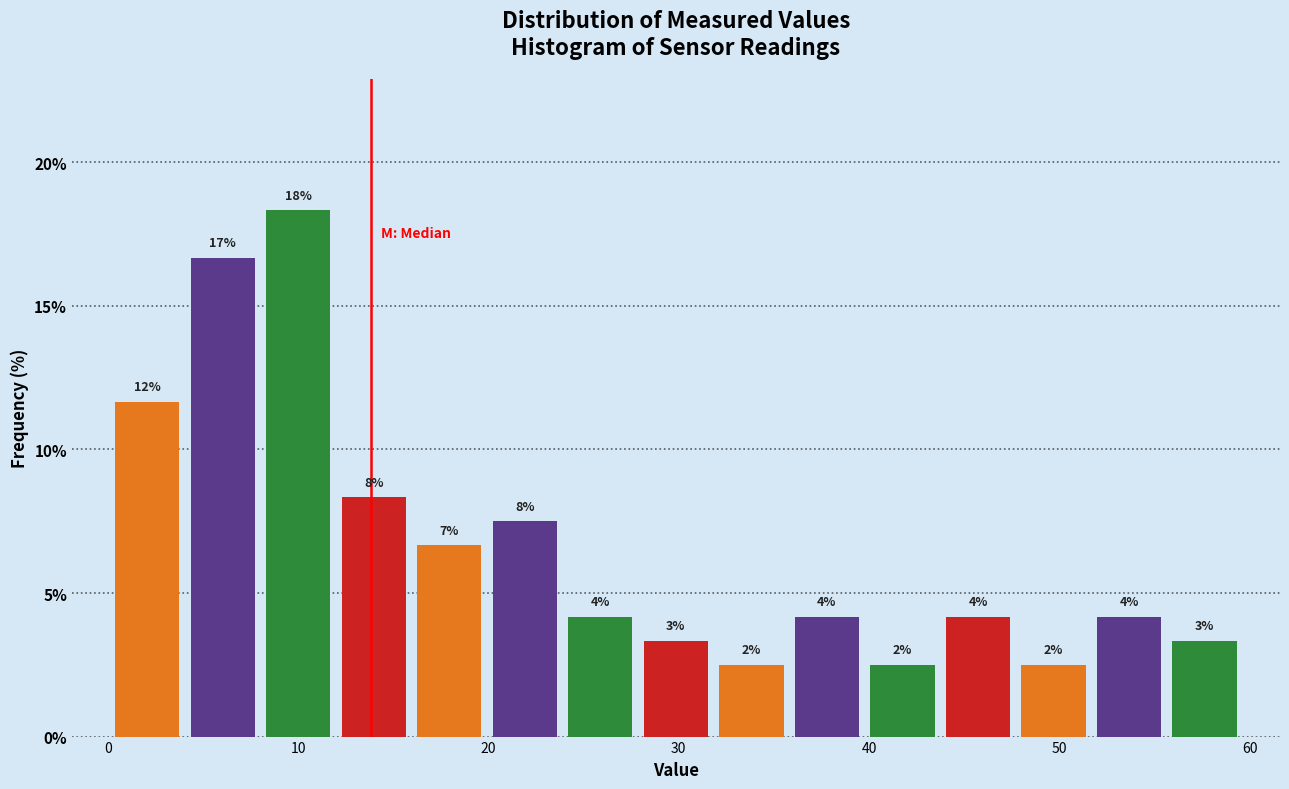

Read against the x-axis, roughly where is the centre of the tallest bar?

10